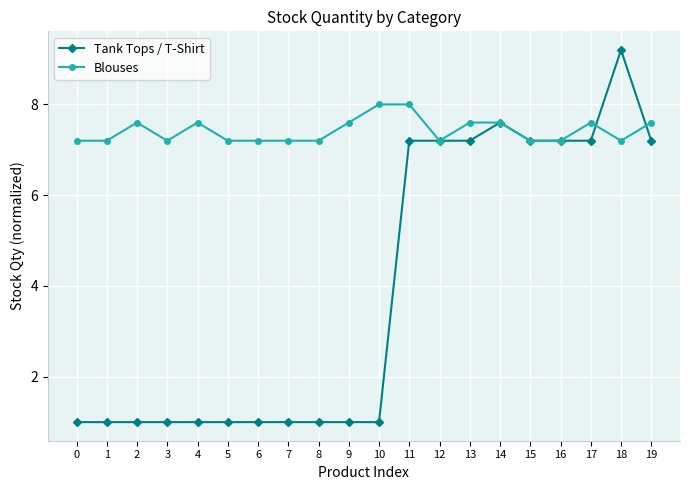

At how many categories does at least one series exceed 5?

20